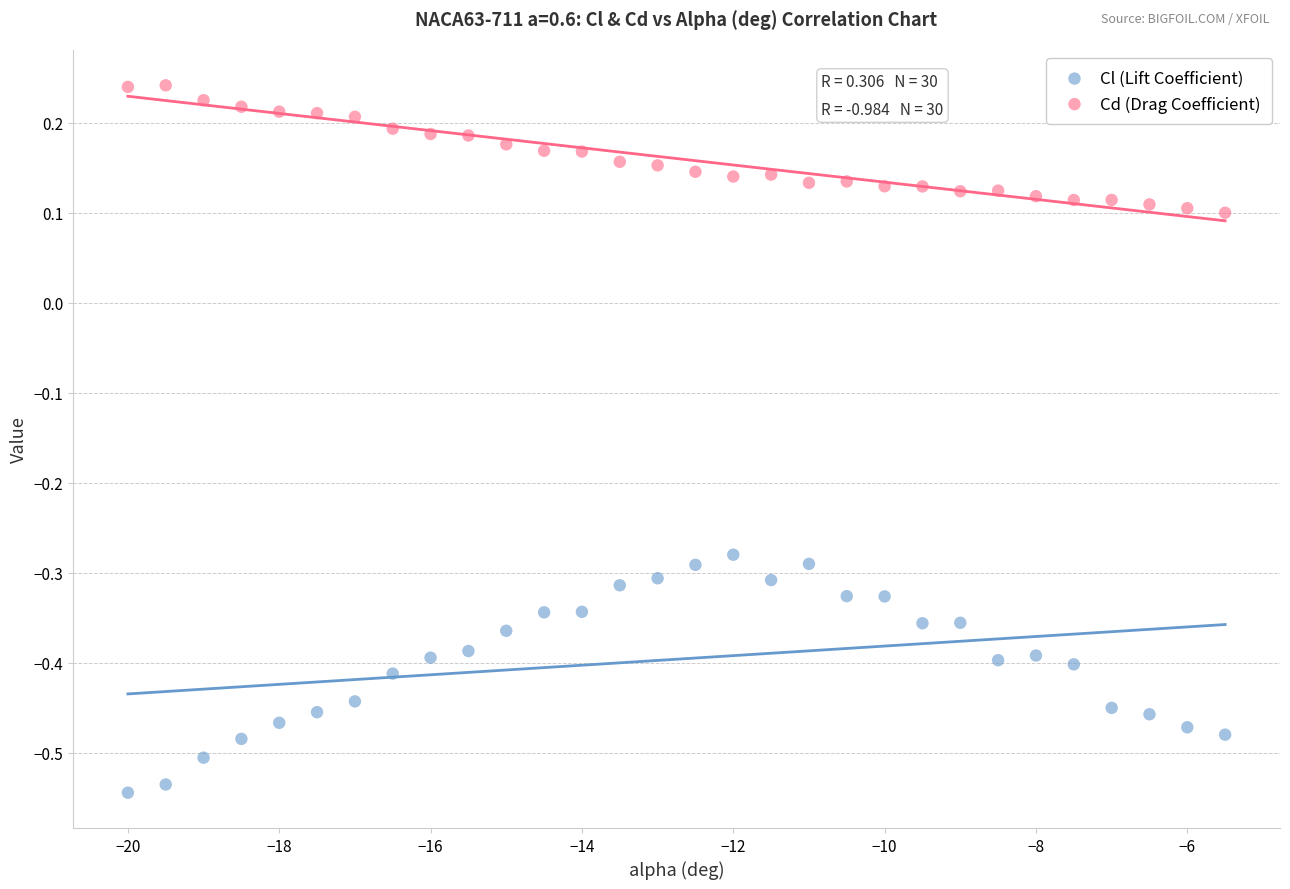

Which series has the largest Y range (max minus min)?

Cl (Lift Coefficient)